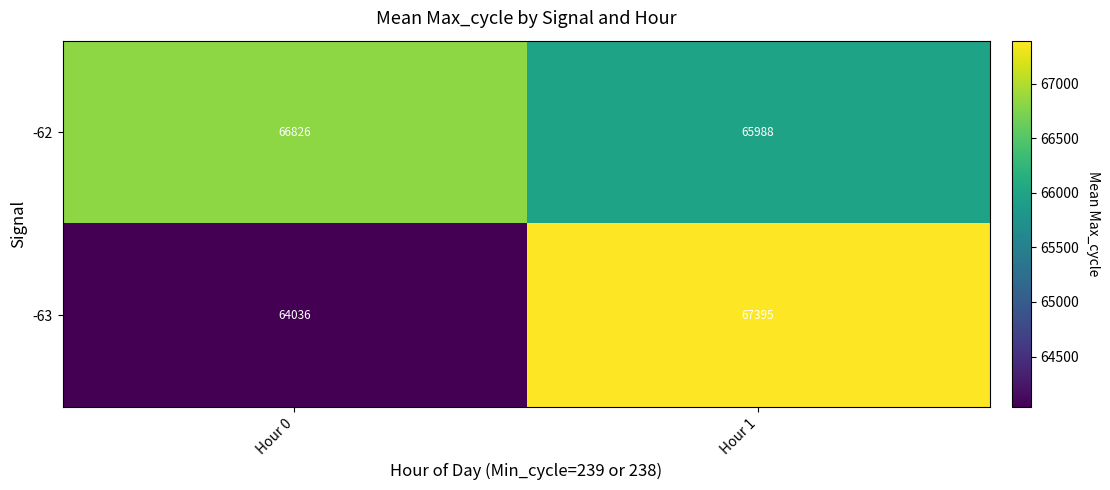

Between Hour 0 and Hour 1, which series saw the biggest shift?

-63